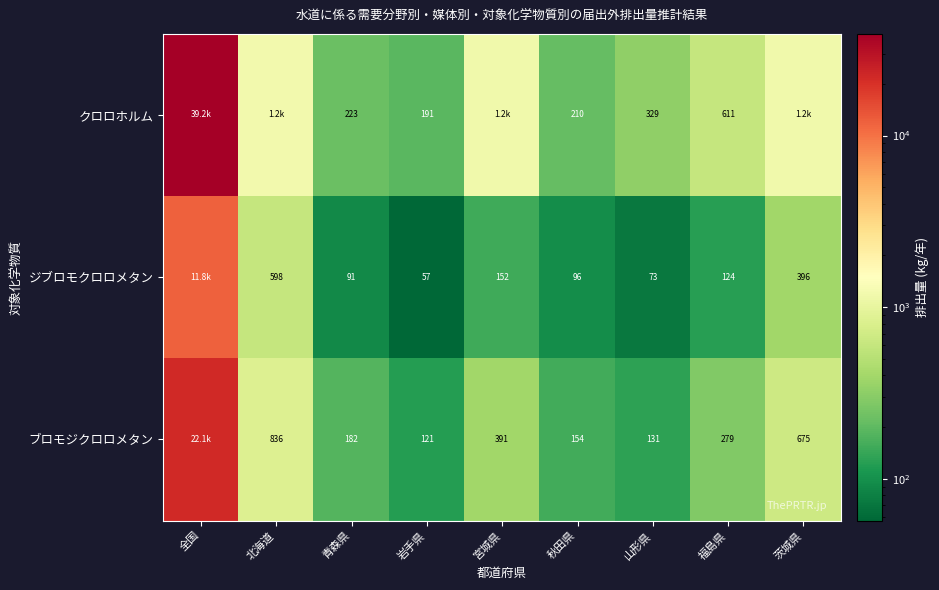

Is the value of クロロホルム at 秋田県 greater than the value of ブロモジクロロメタン at 宮城県?

No